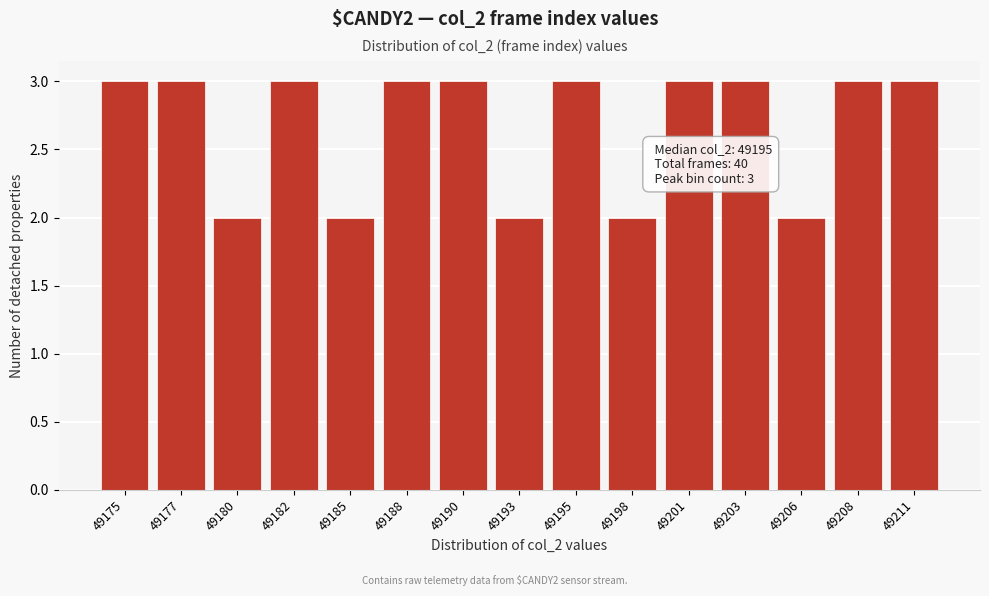

Reading left to right, transcribe all the data shown in this chart.

49175=3	49177=3	49180=2	49182=3	49185=2	49188=3	49190=3	49193=2	49195=3	49198=2	49201=3	49203=3	49206=2	49208=3	49211=3